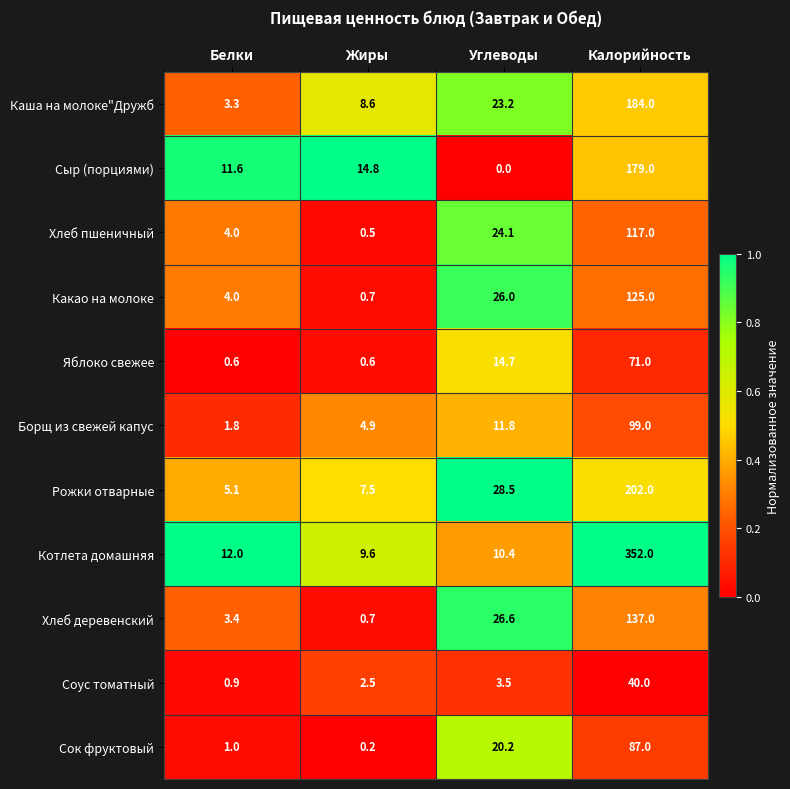

How many distinct data groups are displayed?

11